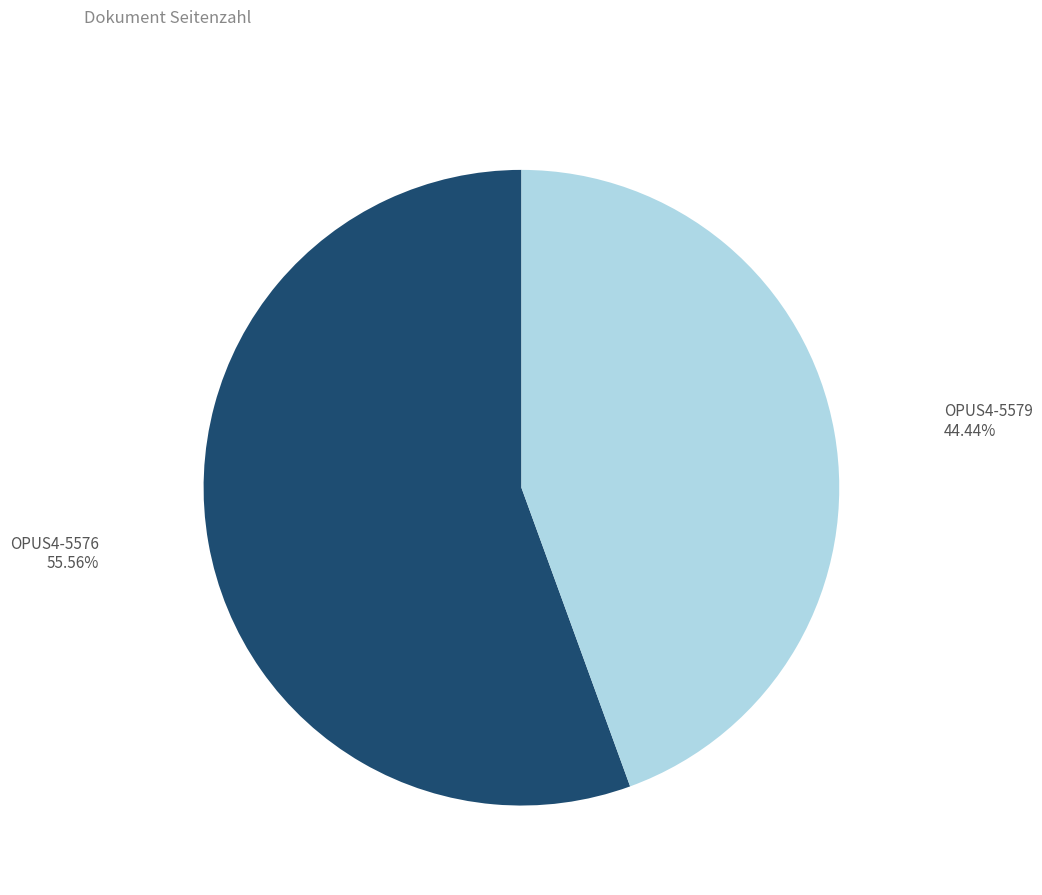

Approximately how many times larger is the value at OPUS4-5579 compared to OPUS4-5576?

0.8